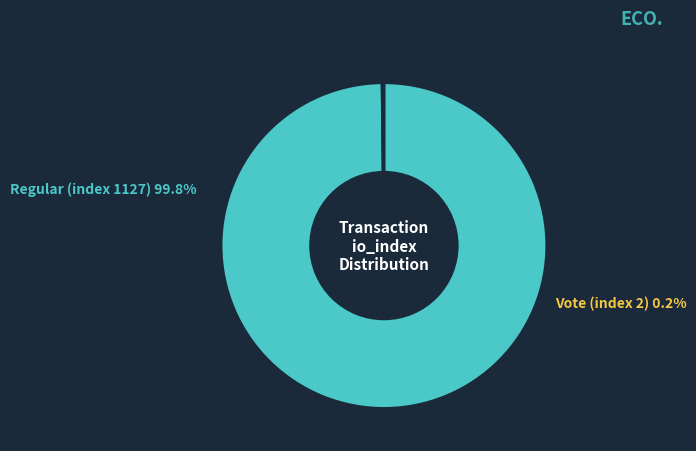

Which has a higher value, Vote (index 2) or Regular (index 1127)?

Regular (index 1127)